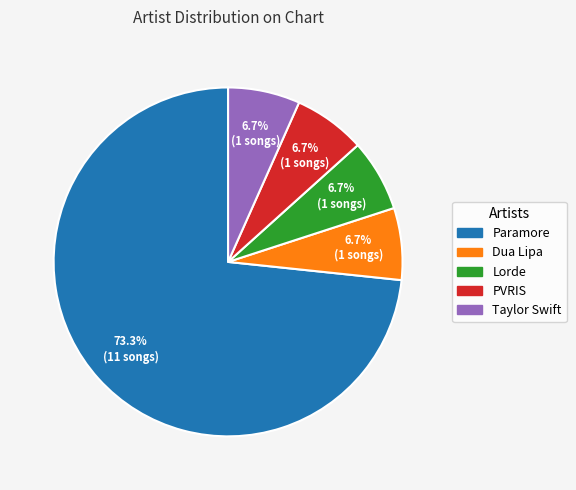

Between Paramore and Taylor Swift, which is larger?

Paramore